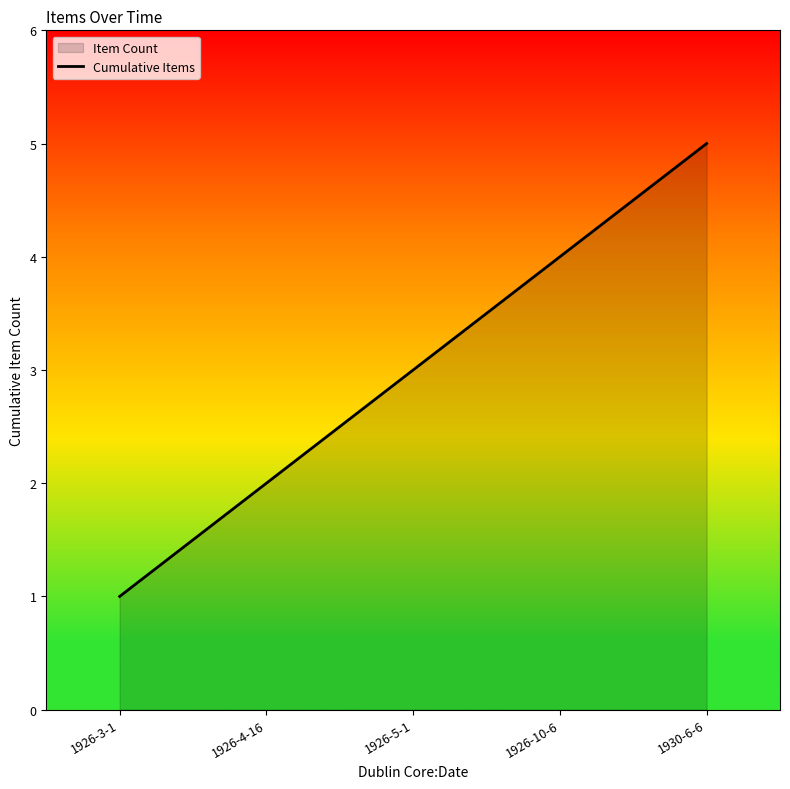

What is the value of the 2nd point from the left?

2